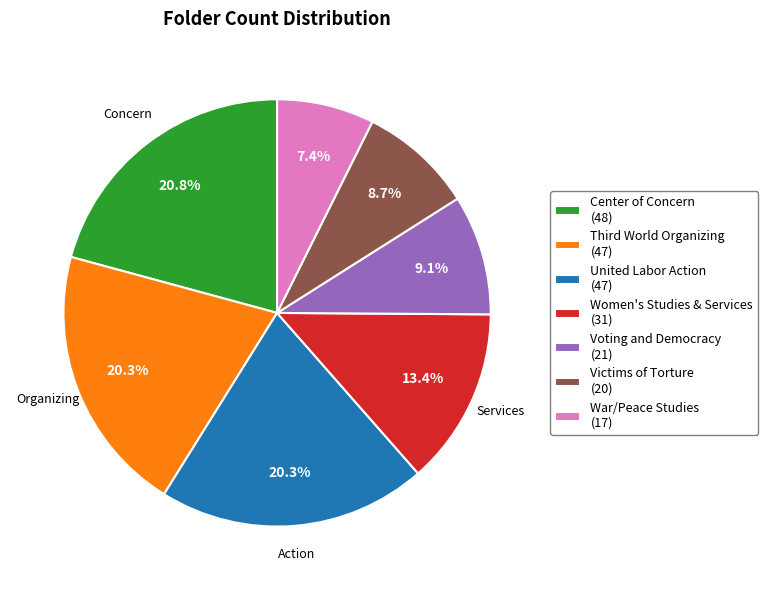

Approximately how many times larger is the value at Center of Concern (48) compared to Voting and Democracy (21)?

2.3